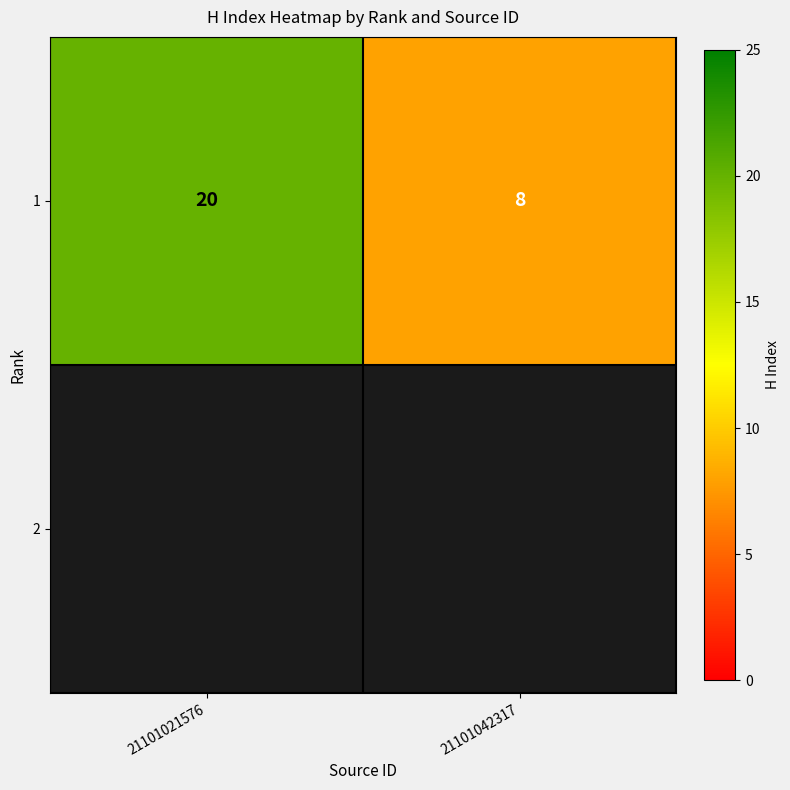

List the labels in order of value, largest first.

21101021576, 21101042317